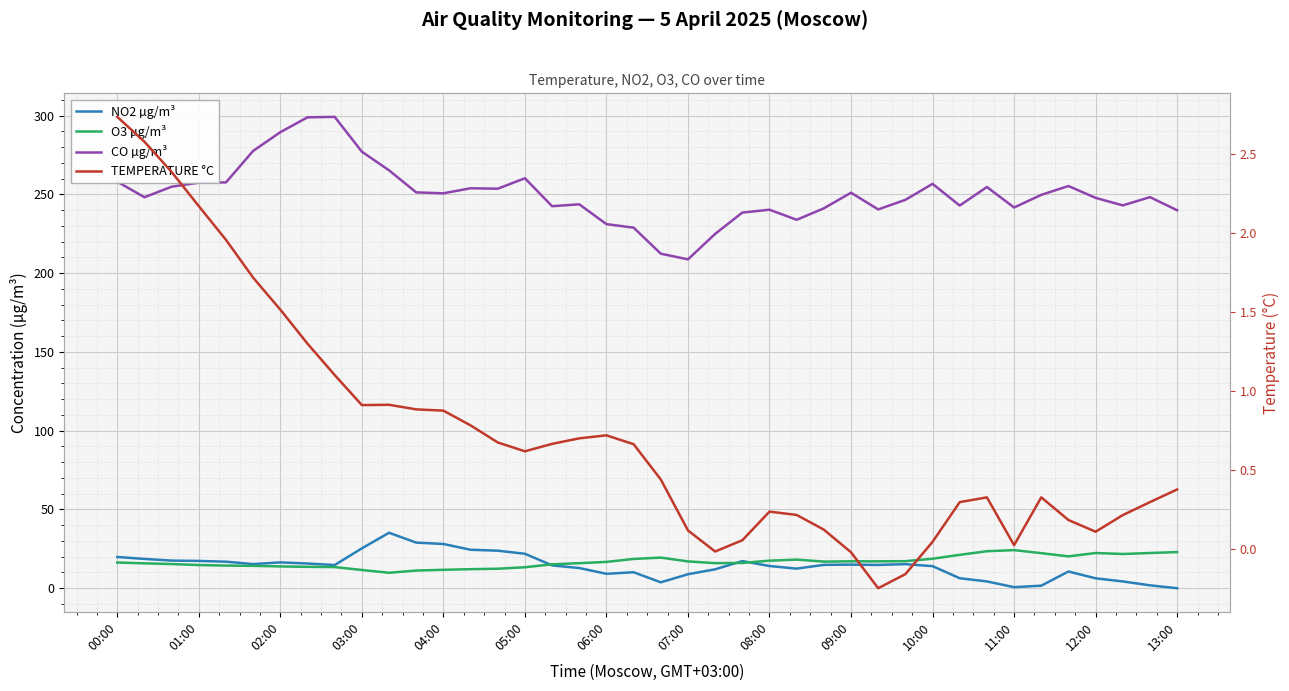

True or false: O3 µg/m³ has a value of 16.3 at 00:00.

True